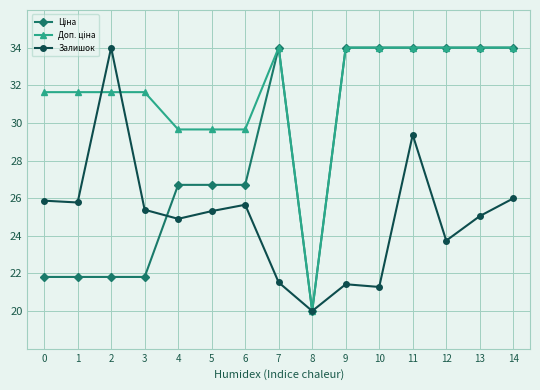

What is the spread (max minus min) of values at 10?

12.7